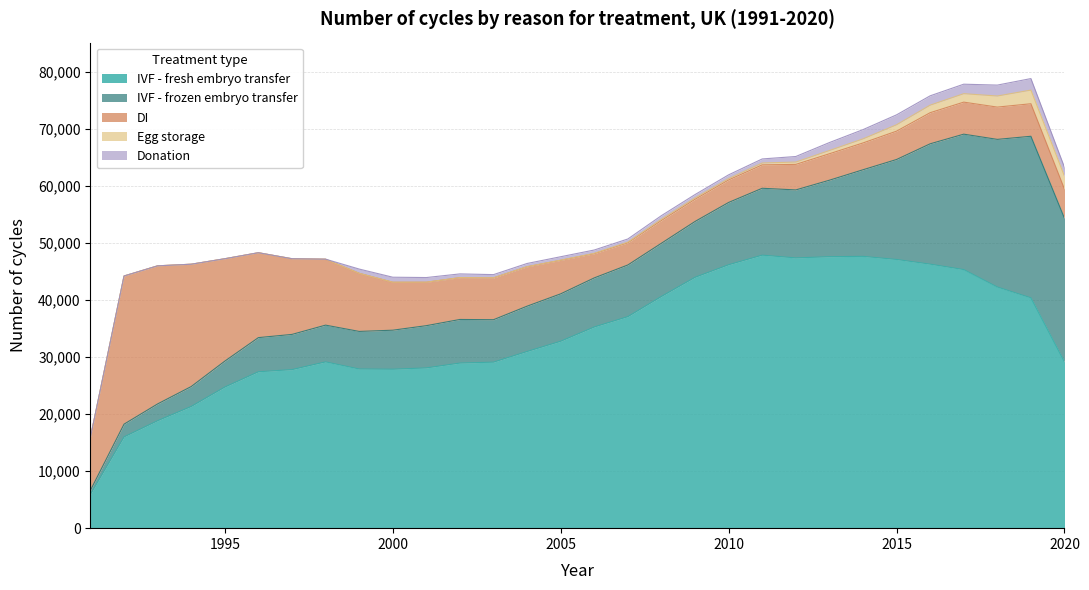

What is the sum of the DI values at 2003 and 1996?

22224